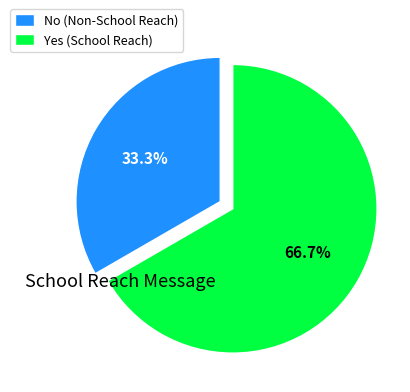

To the nearest percent, what is the difference between the Yes and No slice percentages?

33%